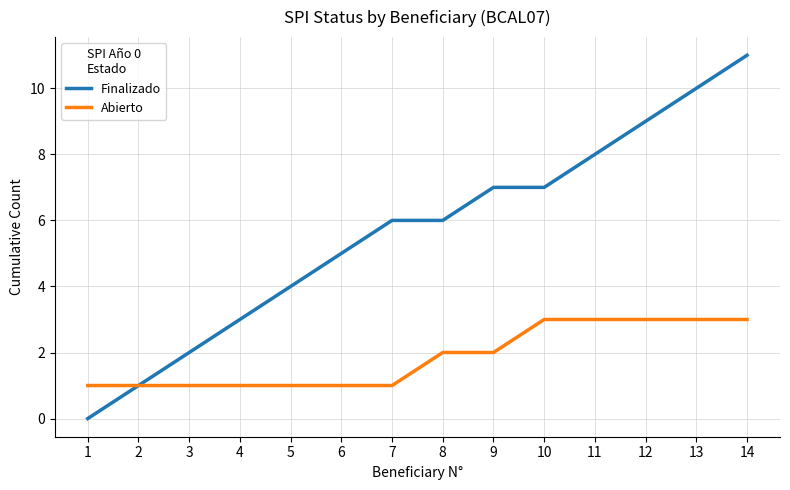

What is the sum of all Finalizado values?

79